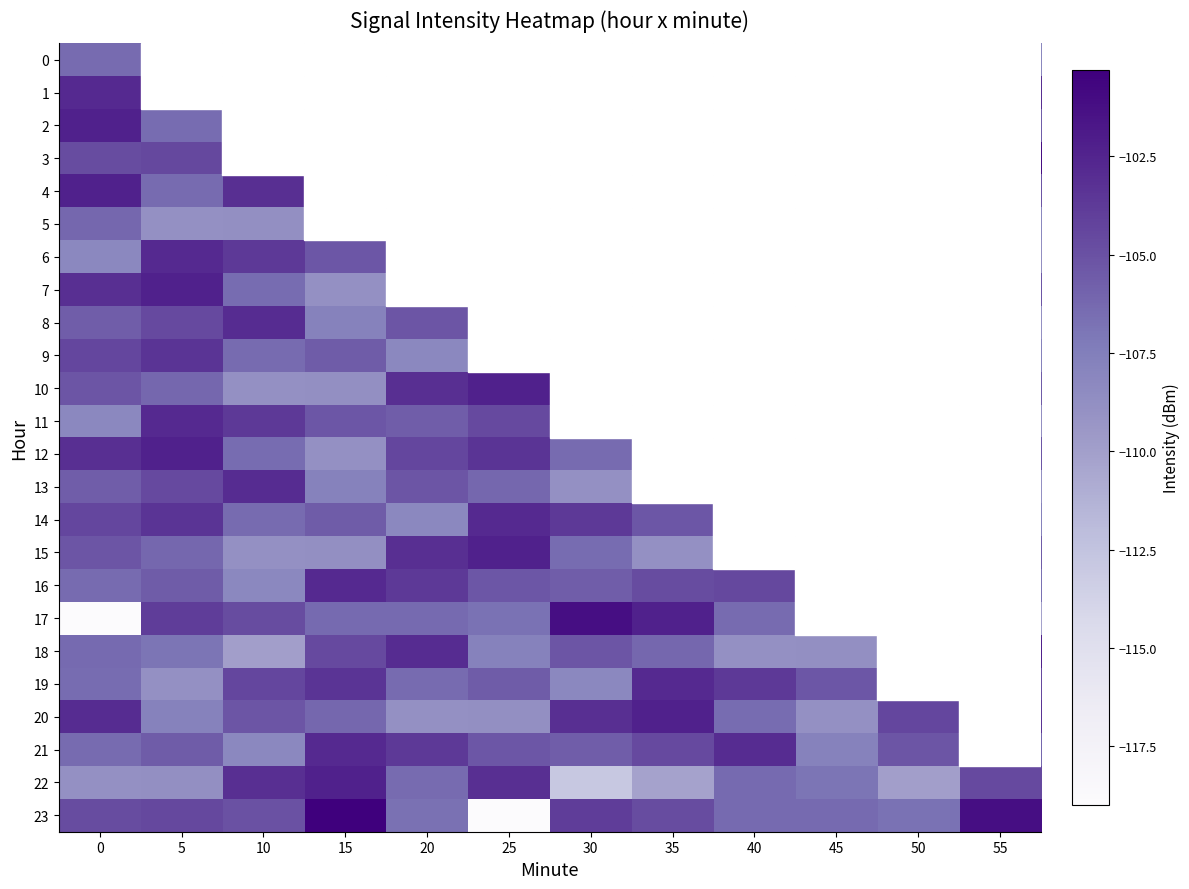

Which label corresponds to the largest value in the chart?

15